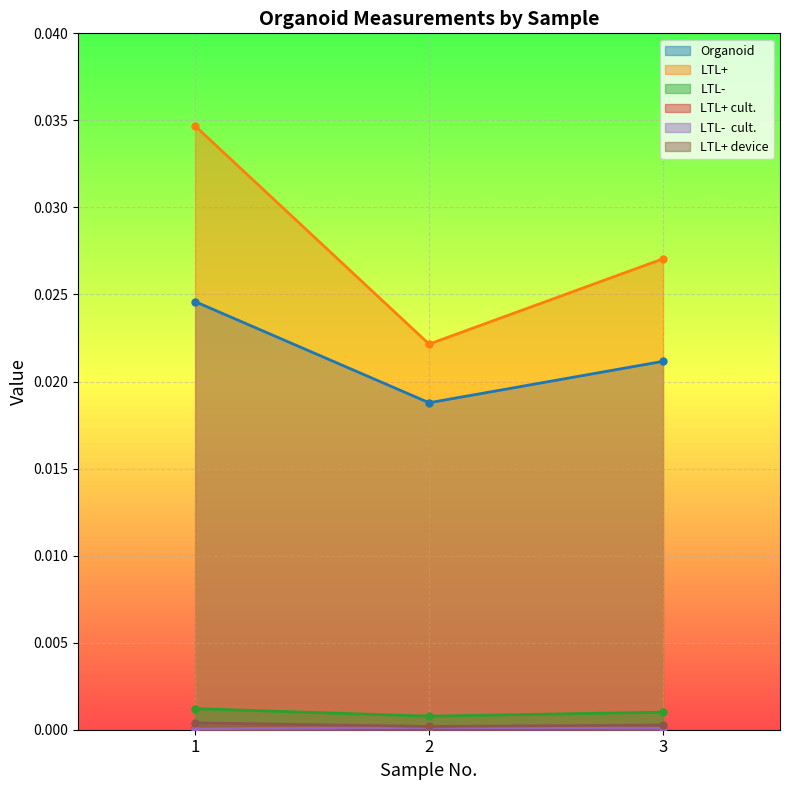

At which label does LTL- reach its peak?

1